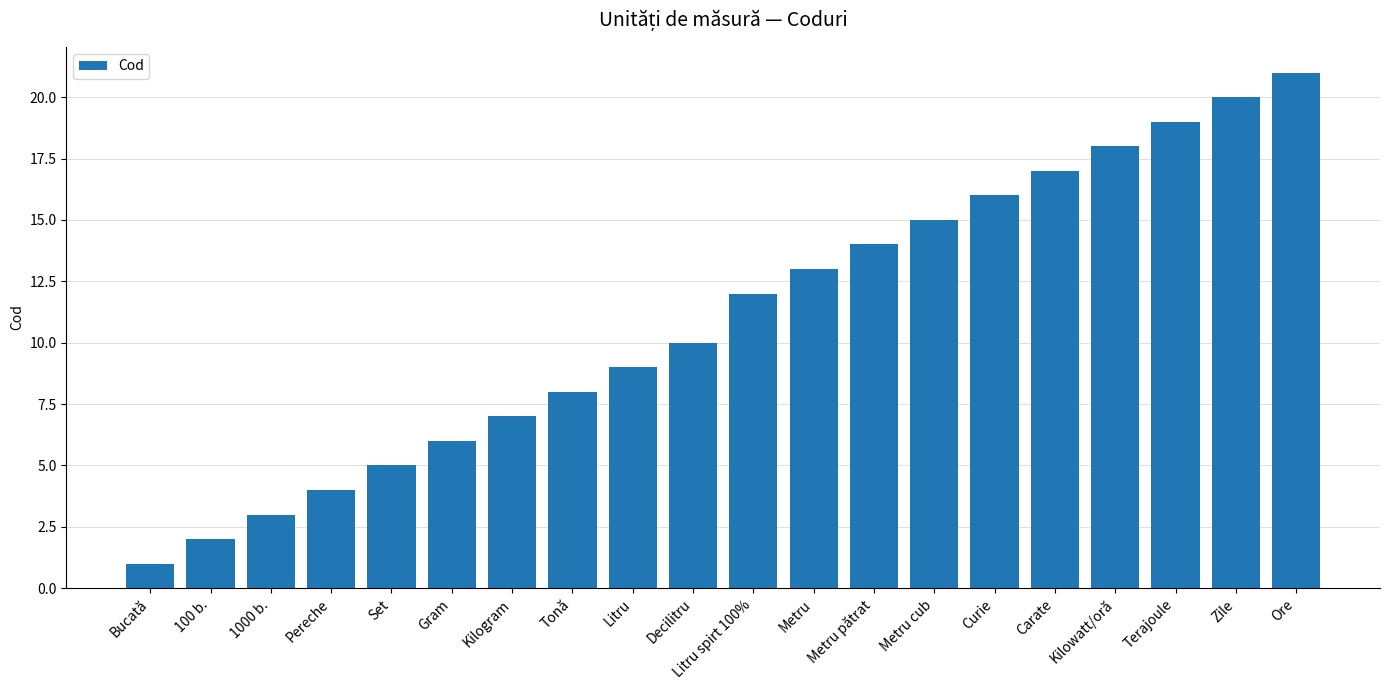

How many data points are less than 12?

10